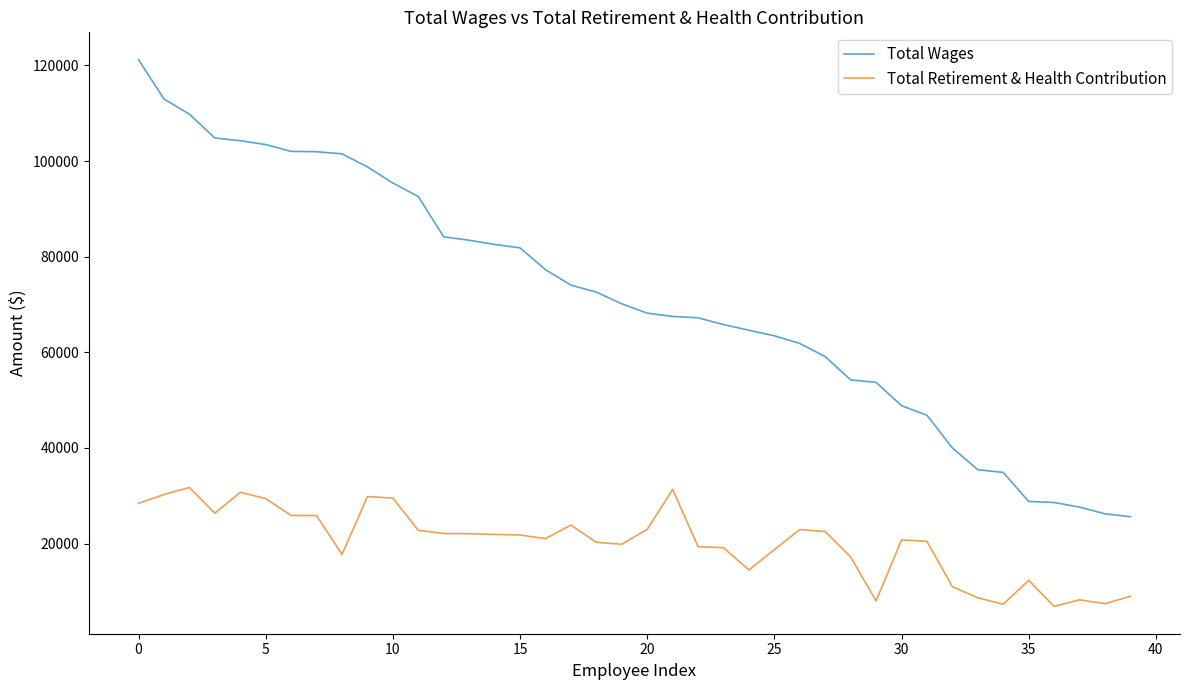

Which series has the largest total across all categories?

Total Wages